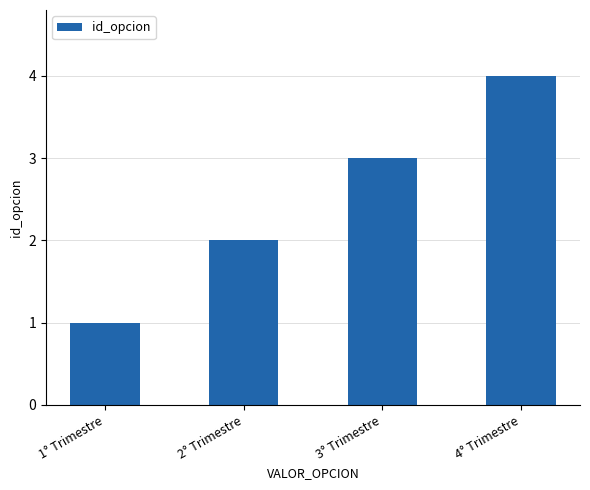

Rank the categories by value from lowest to highest.

1° Trimestre, 2° Trimestre, 3° Trimestre, 4° Trimestre